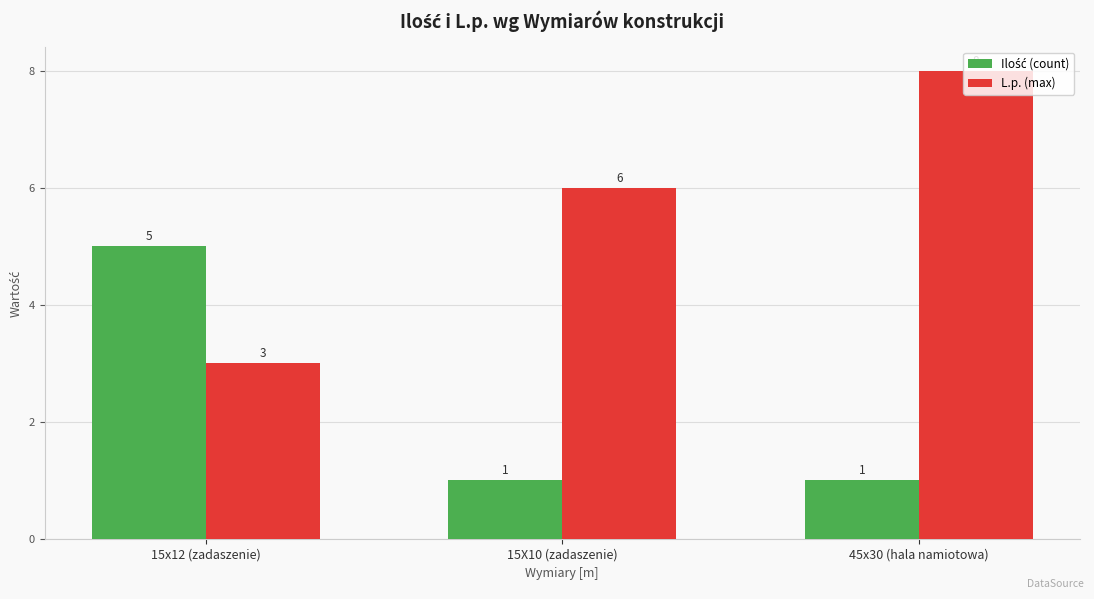

What is the difference between the maximum and minimum values in the L.p. (max) series?

5